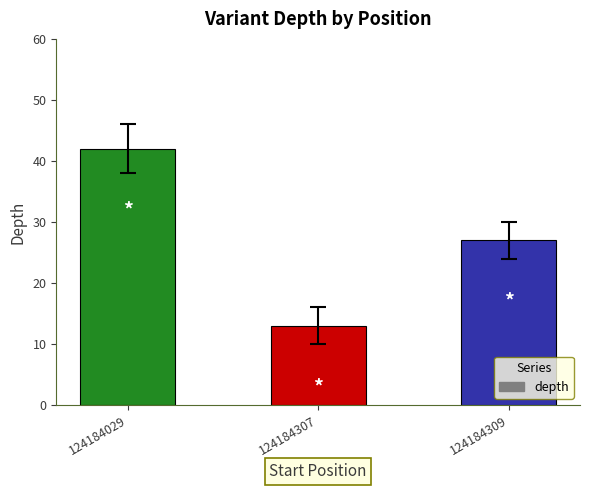

Does the chart contain stacked bars?

No